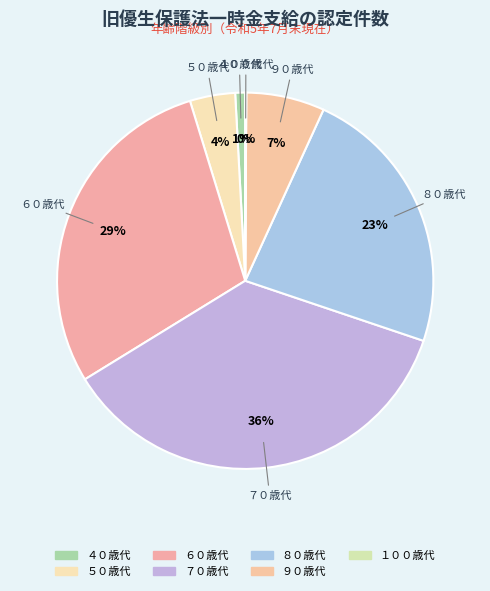

How many slices are in this pie chart?

7